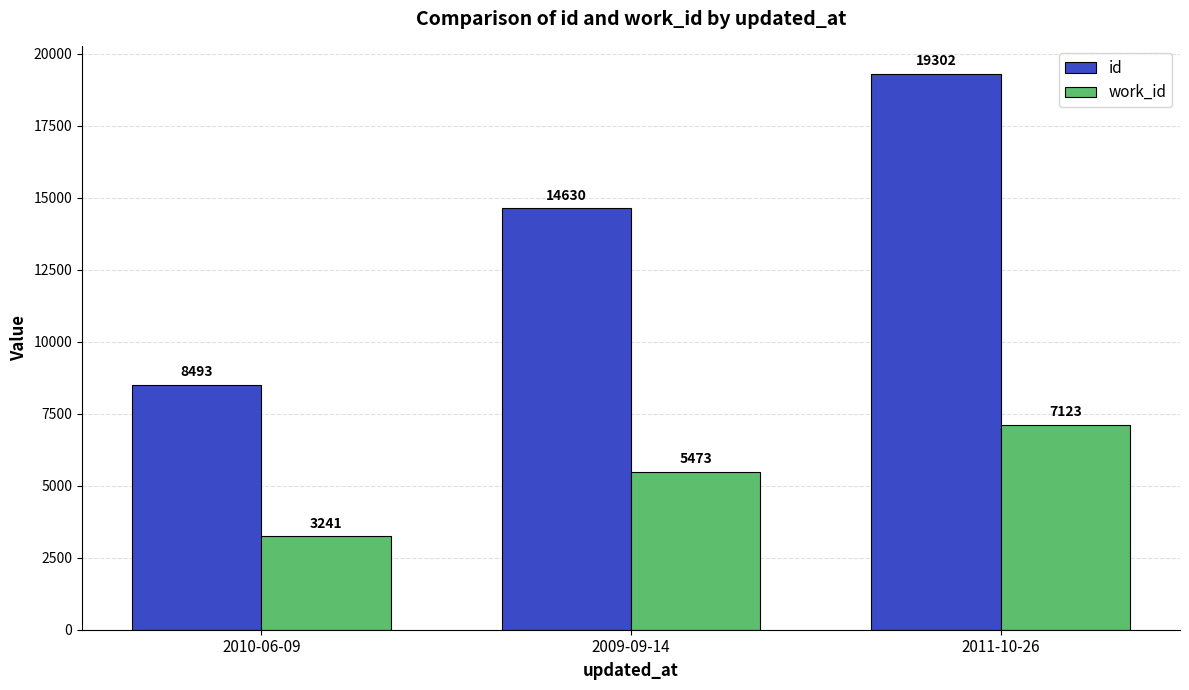

What are all the series names shown in the legend?

id, work_id